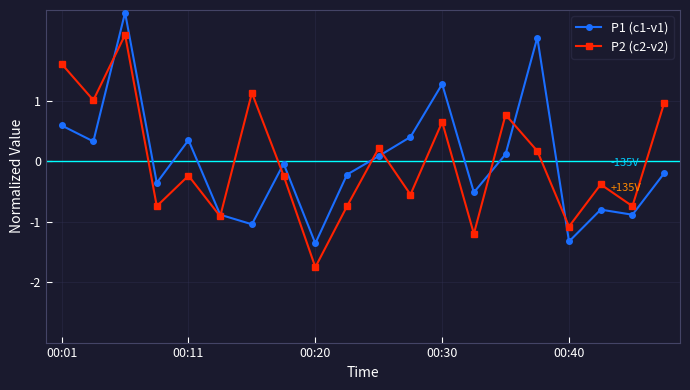

What is the value of the P1 (c1-v1) point at the 6th from the left?

-0.9